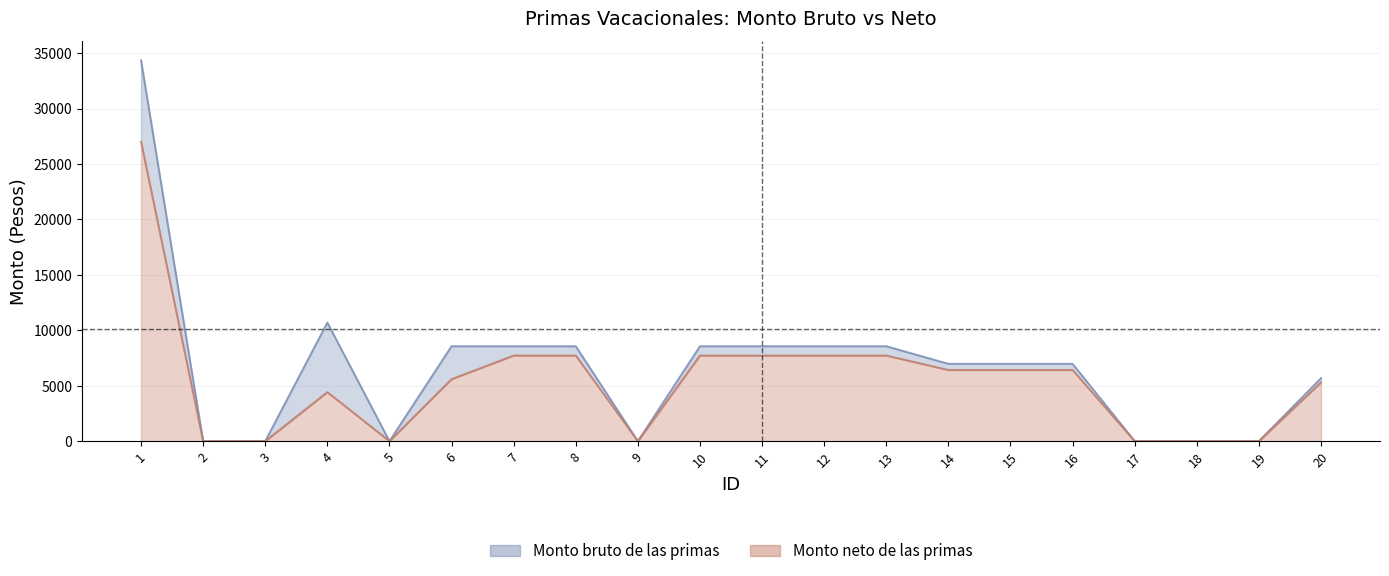

At which category does Monto neto de las primas reach its first local valley?

5